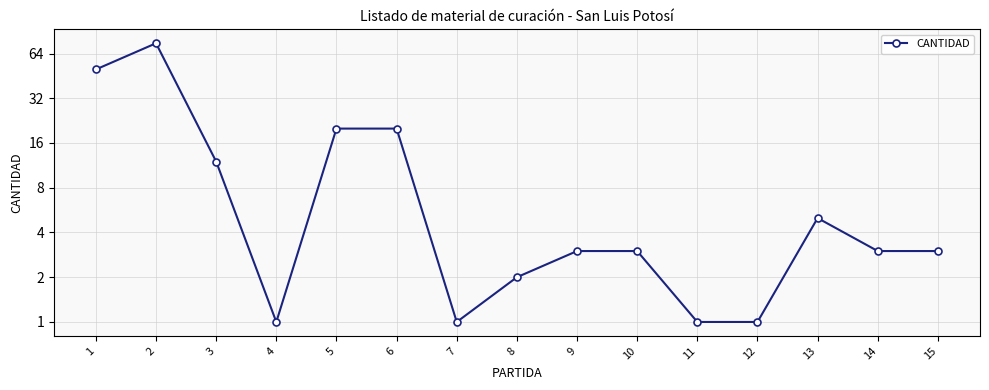

List the labels in order of value, largest first.

2, 1, 5, 6, 3, 13, 9, 10, 14, 15, 8, 4, 7, 11, 12